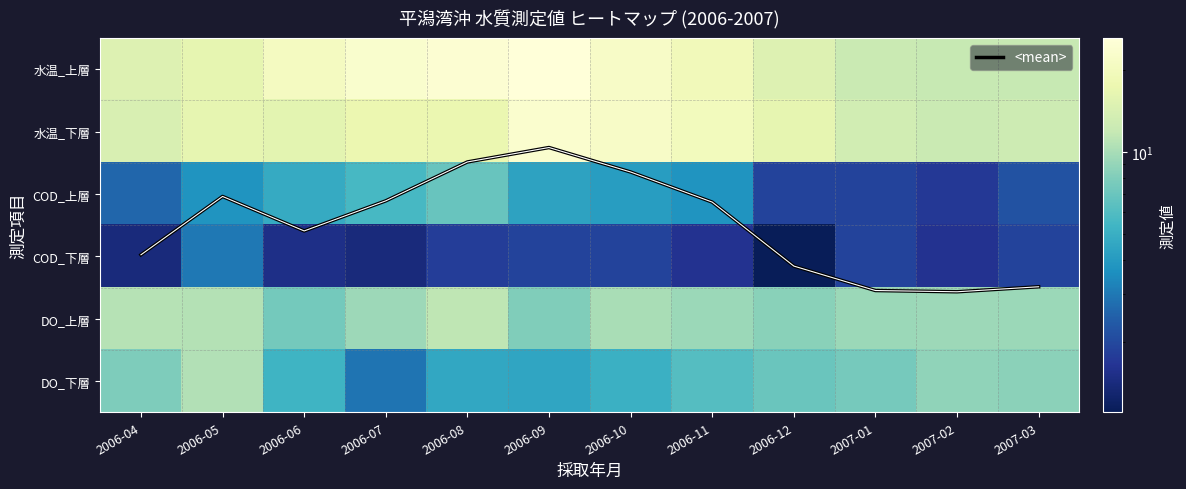

Which label corresponds to the smallest value in the chart?

2006-12